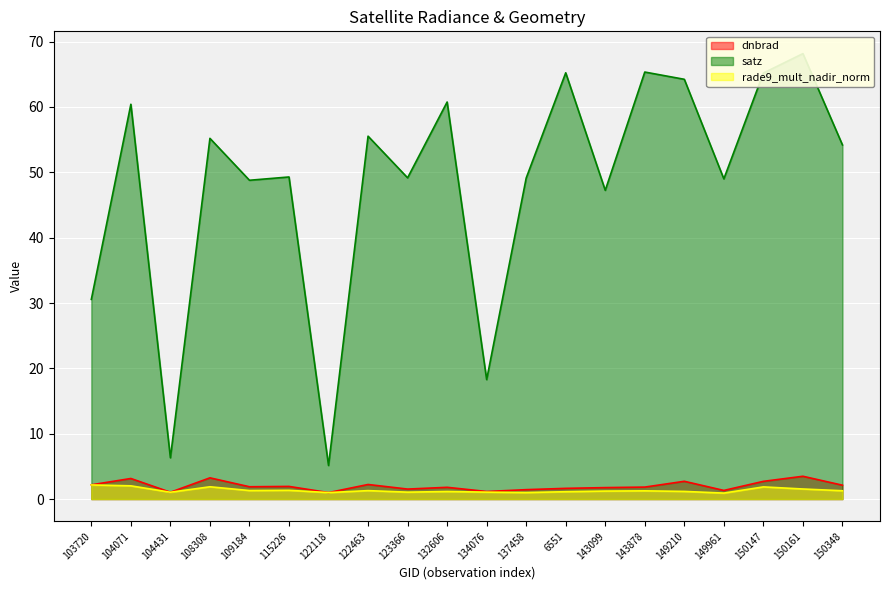

Which series has the widest spread of values?

satz